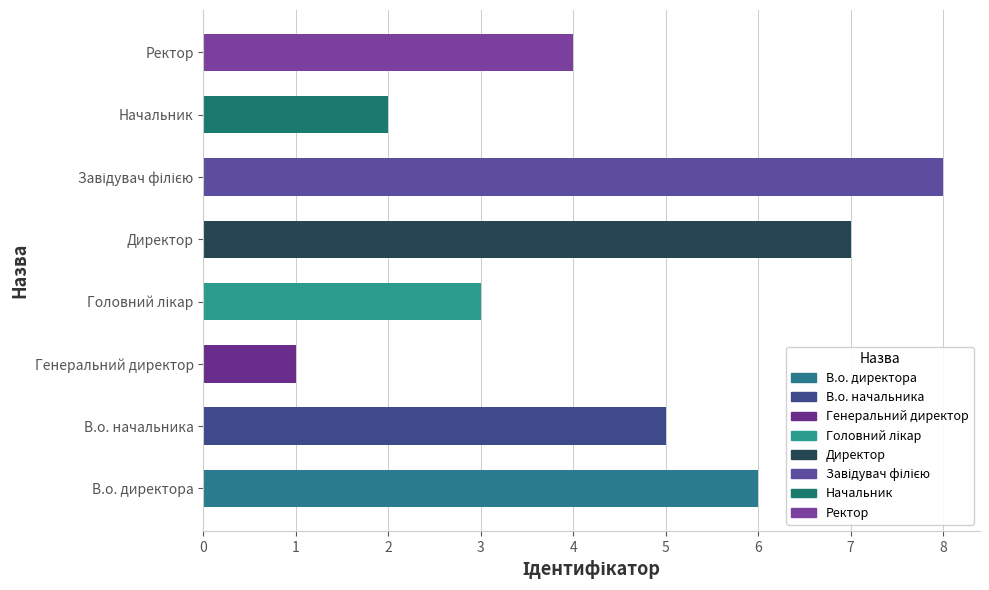

What is the difference between the second highest and second lowest values?

5